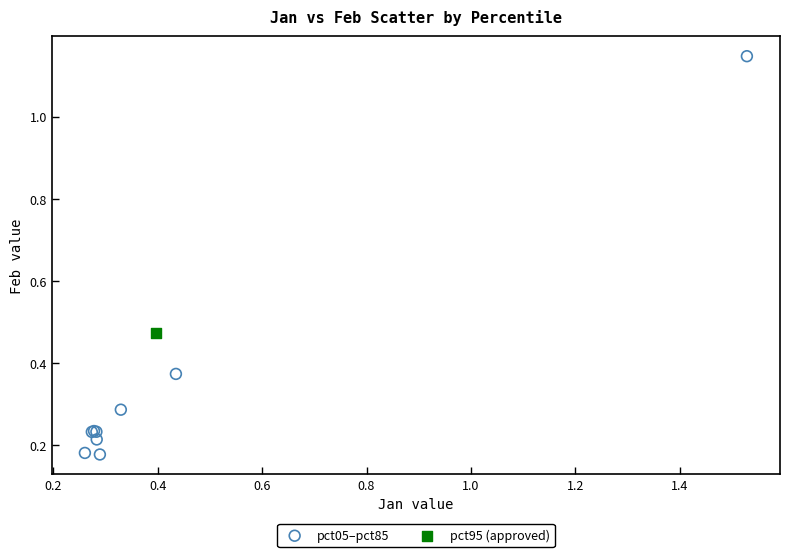

What are all the series names shown in the legend?

pct05–pct85, pct95 (approved)